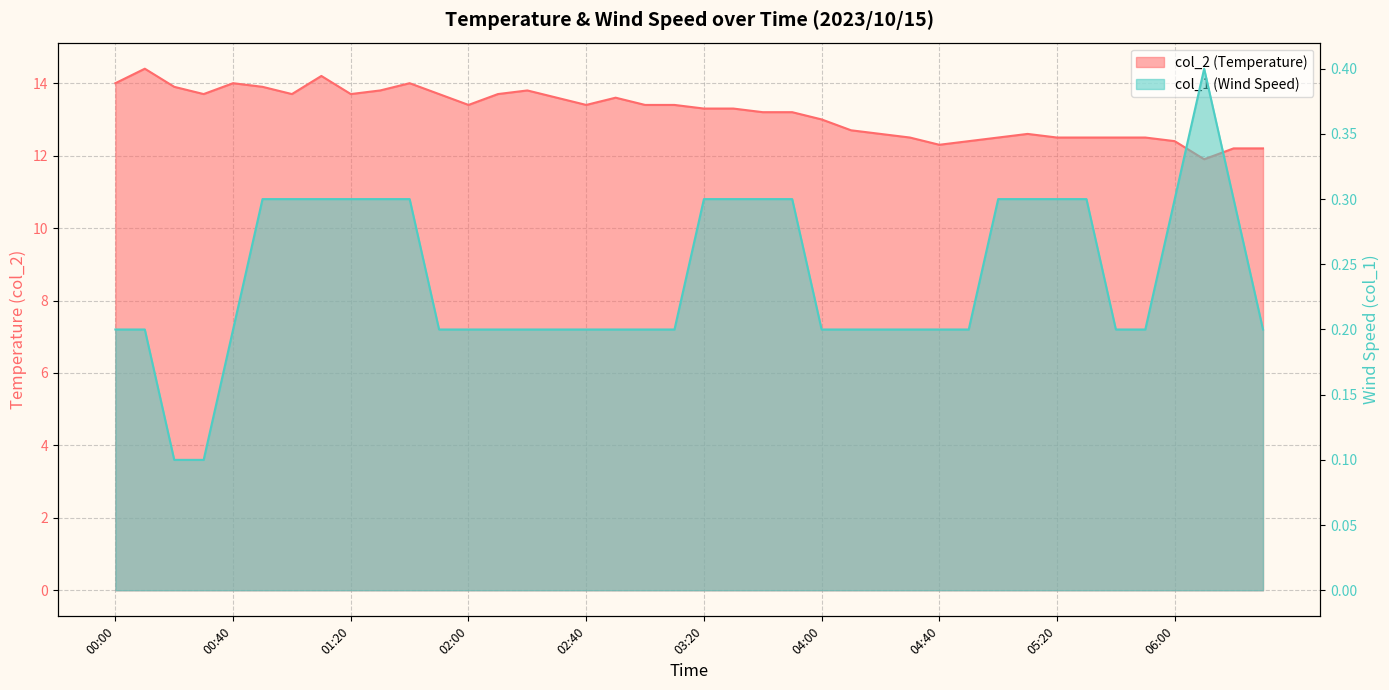

Reading right to left, what are all the values shown in this chart?

col_2: 06:30=12.2	06:20=12.2	06:10=11.9	06:00=12.4	05:50=12.5	05:40=12.5	05:30=12.5	05:20=12.5	05:10=12.6	05:00=12.5	04:50=12.4	04:40=12.3	04:30=12.5	04:20=12.6	04:10=12.7	04:00=13.0	03:50=13.2	03:40=13.2	03:30=13.3	03:20=13.3	03:10=13.4	03:00=13.4	02:50=13.6	02:40=13.4	02:30=13.6	02:20=13.8	02:10=13.7	02:00=13.4	01:50=13.7	01:40=14.0	01:30=13.8	01:20=13.7	01:10=14.2	01:00=13.7	00:50=13.9	00:40=14.0	00:30=13.7	00:20=13.9	00:10=14.4	00:00=14.0
col_1: 06:30=0.2	06:20=0.3	06:10=0.4	06:00=0.3	05:50=0.2	05:40=0.2	05:30=0.3	05:20=0.3	05:10=0.3	05:00=0.3	04:50=0.2	04:40=0.2	04:30=0.2	04:20=0.2	04:10=0.2	04:00=0.2	03:50=0.3	03:40=0.3	03:30=0.3	03:20=0.3	03:10=0.2	03:00=0.2	02:50=0.2	02:40=0.2	02:30=0.2	02:20=0.2	02:10=0.2	02:00=0.2	01:50=0.2	01:40=0.3	01:30=0.3	01:20=0.3	01:10=0.3	01:00=0.3	00:50=0.3	00:40=0.2	00:30=0.1	00:20=0.1	00:10=0.2	00:00=0.2